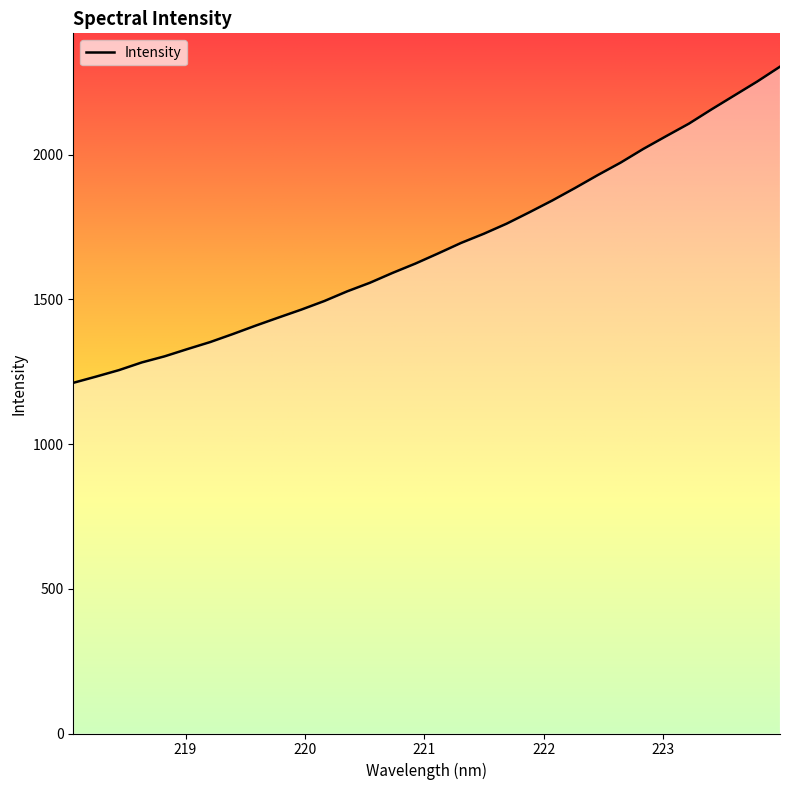

What is the maximum value shown in the chart?

2304.2